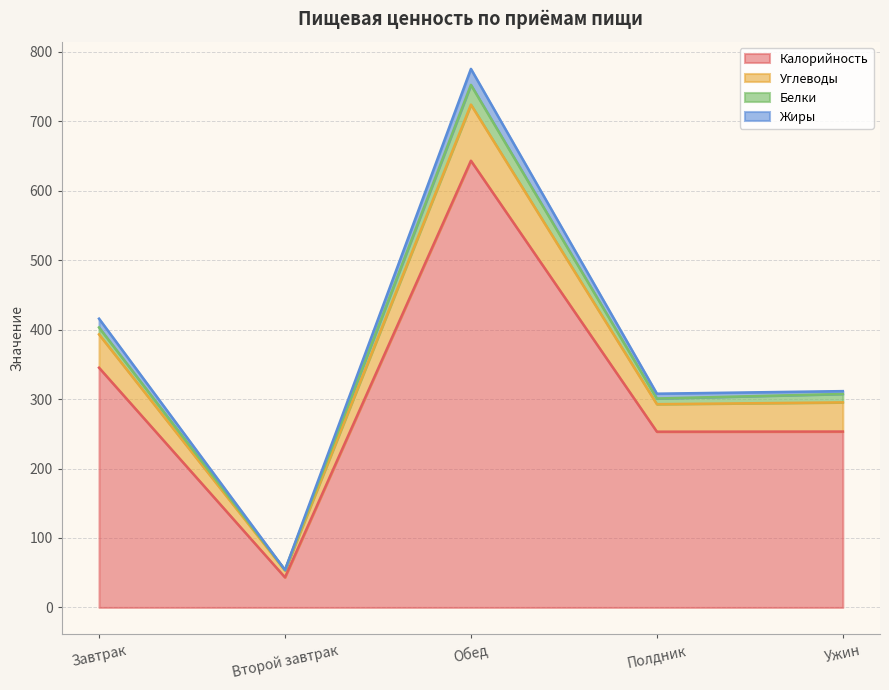

Does the chart have visible grid lines?

Yes